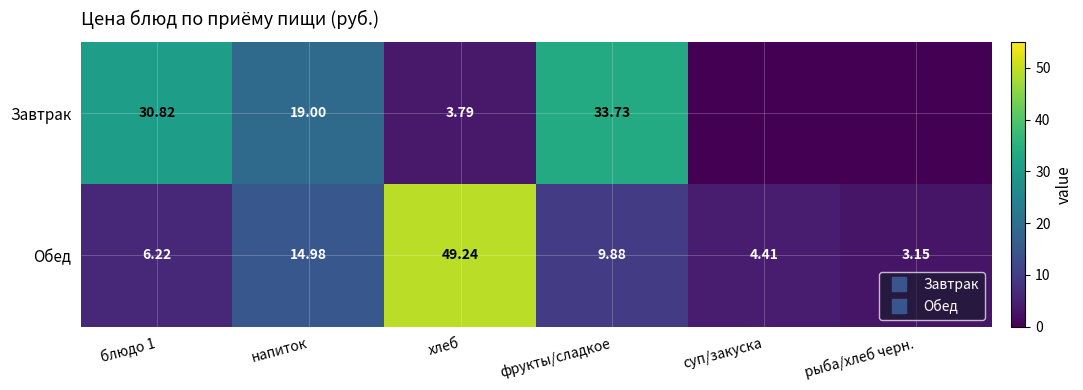

Rank the series at блюдо 1 from lowest to highest value.

Обед, Завтрак